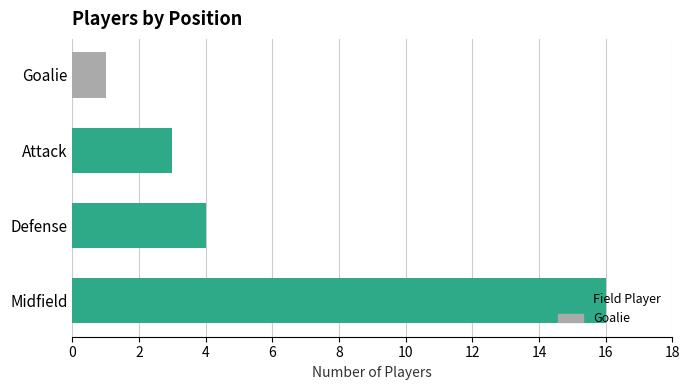

What is the greatest value displayed?

16